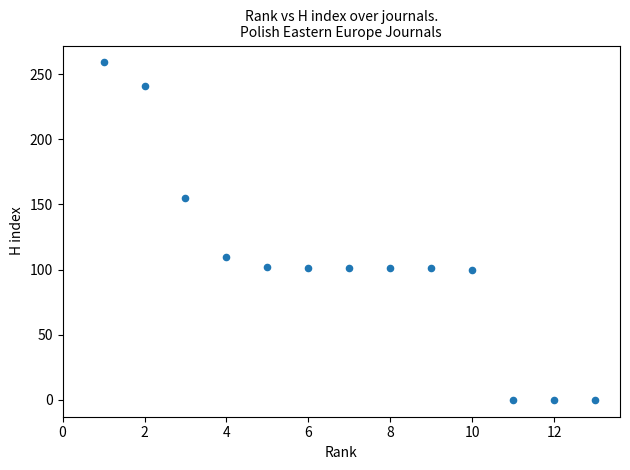

What Y value in the scatter plot is closest to 129?

110